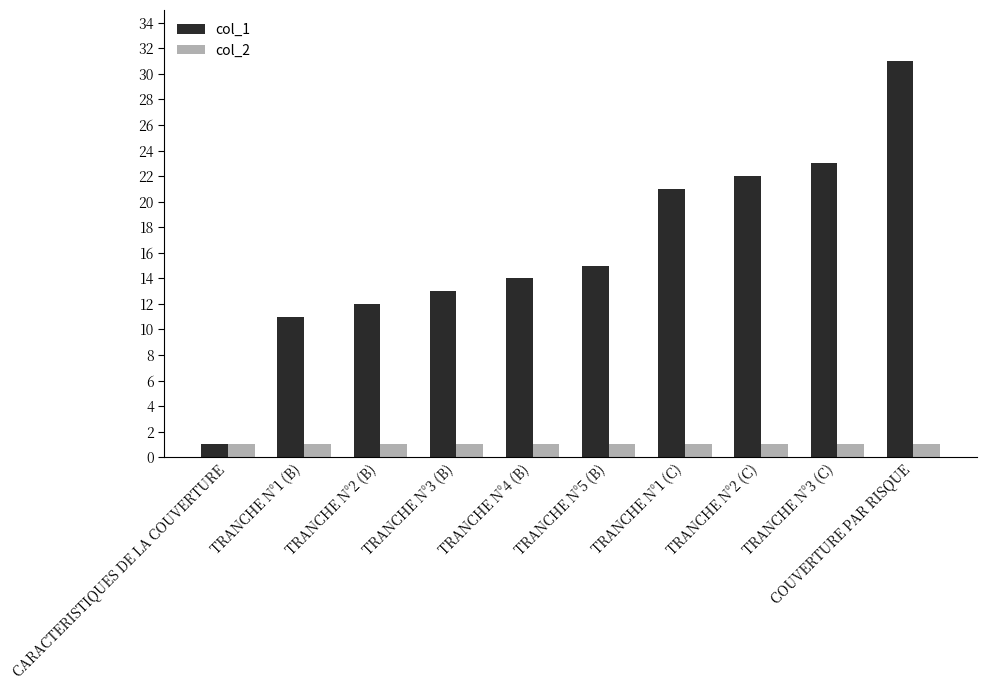

What is the average value of the col_1 series?

16